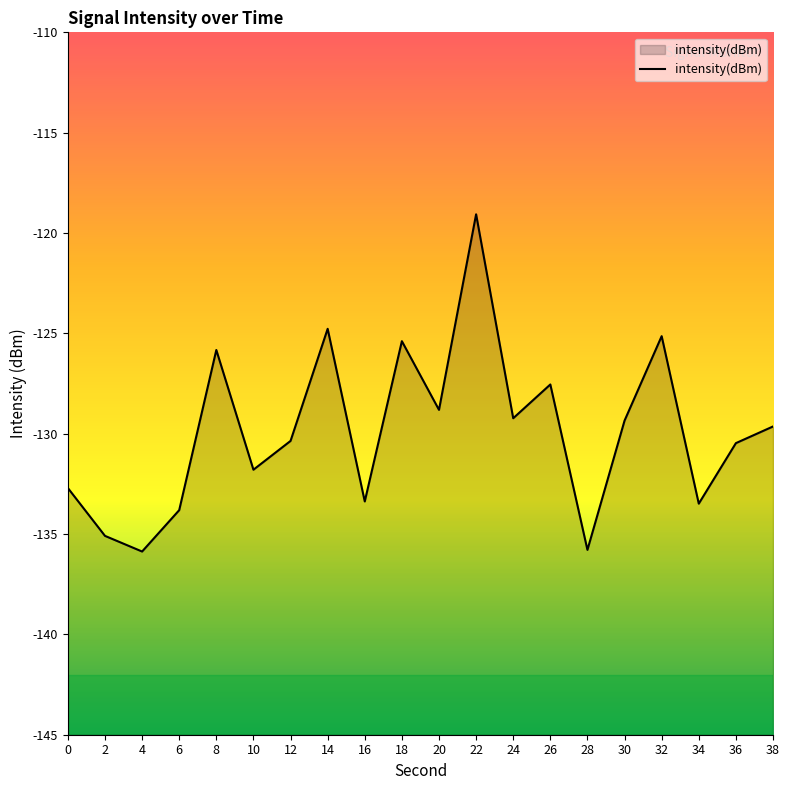

Reading right to left, extract all data points from this chart.

-129.6	-130.5	-133.5	-125.1	-129.3	-135.8	-127.5	-129.2	-119.1	-128.8	-125.4	-133.4	-124.8	-130.4	-131.8	-125.8	-133.8	-135.9	-135.1	-132.7